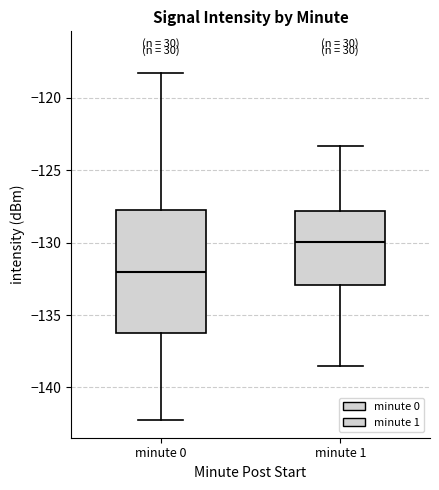

Reading left to right, transcribe this box plot: for each box, give where its median line is, the range the box spans, and where its two whiskers end, as read against the y-axis. The values are not printed on the chart, so give them approximately, as read against the axis.

minute 0: median -132.0, box -136.0 to -127.5, whiskers -142.5 to -118.5
minute 1: median -130.0, box -133.0 to -128.0, whiskers -138.5 to -123.5